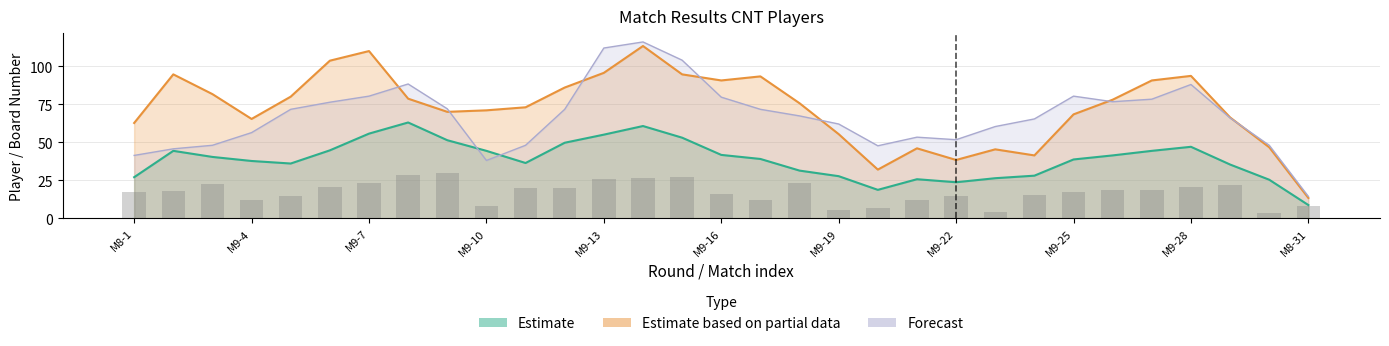

The Estimate based on partial data series shows 66 at 8. True or false?

False